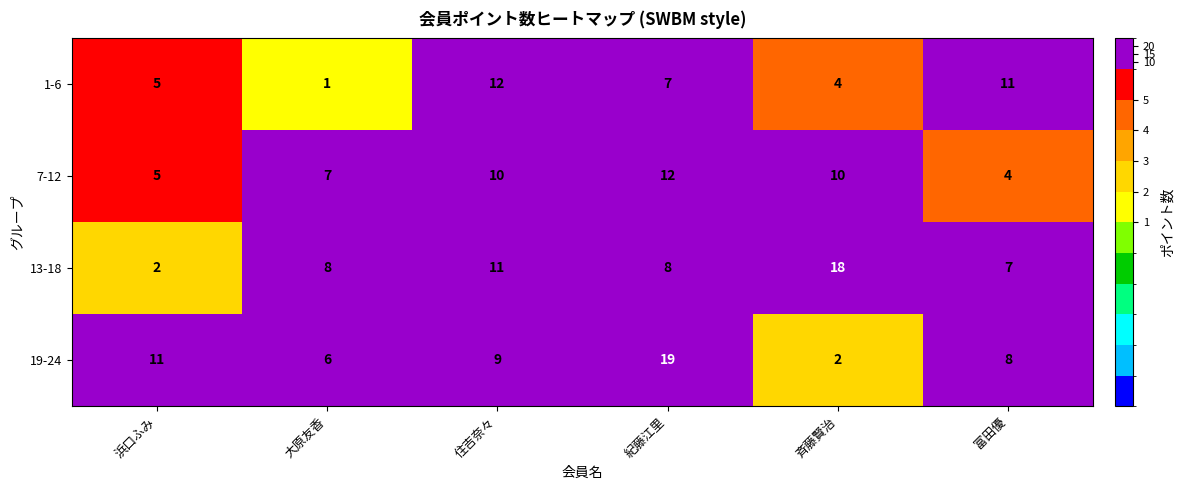

What is the difference between the maximum and minimum values in the 7-12 series?

8